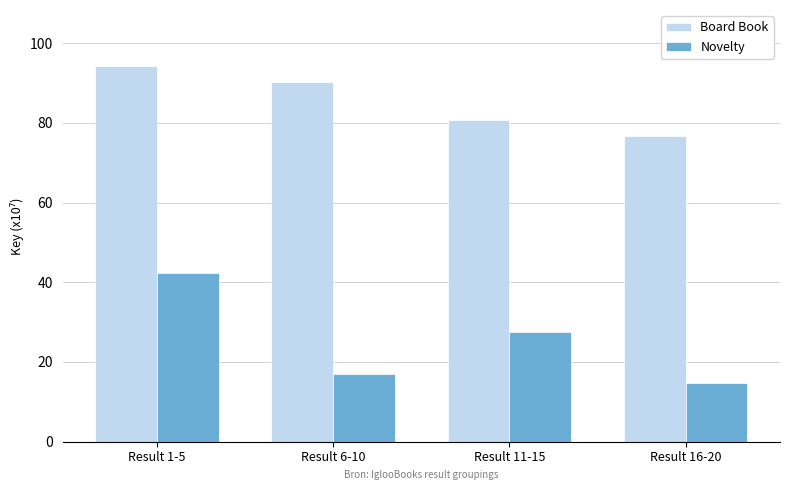

List the series in order of their overall mean, lowest first.

Novelty, Board Book